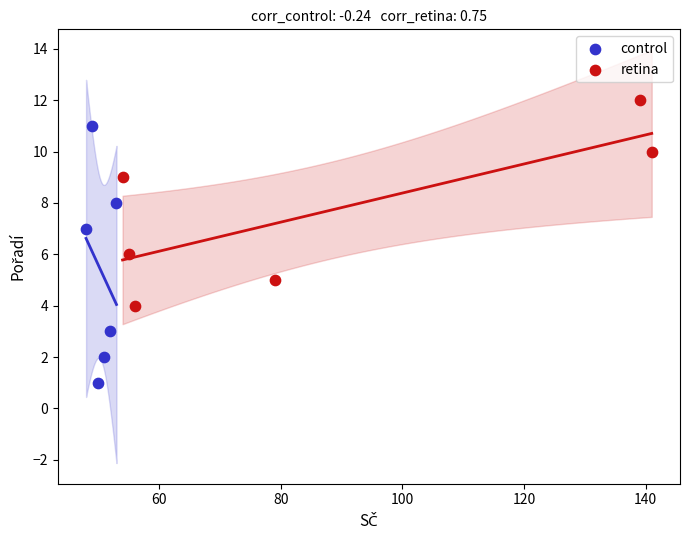

Which series reaches the maximum Y coordinate?

retina